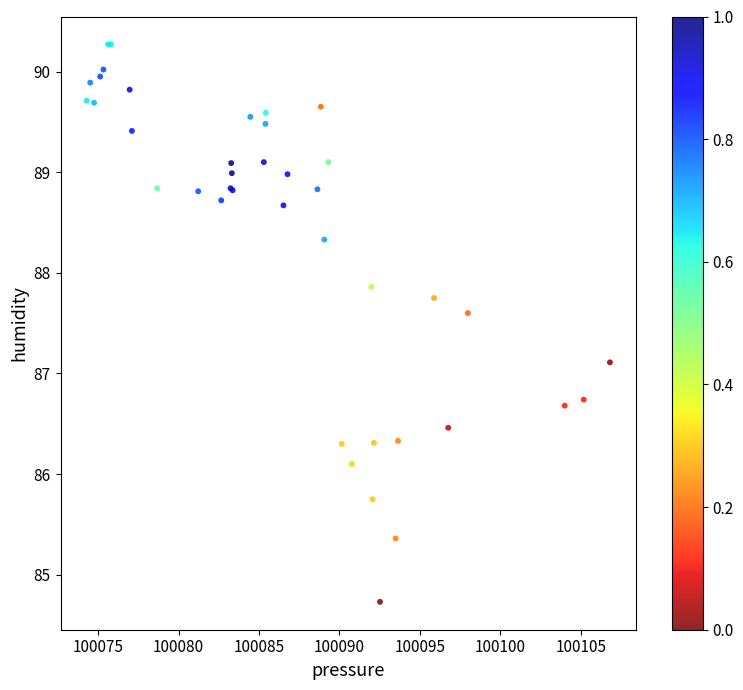

What Y value in the scatter plot is closest to 87?

87.1